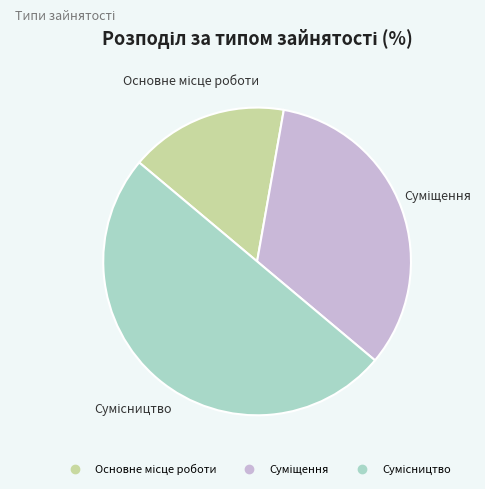

The Основне місце роботи slice represents 22% of the pie. True or false?

False